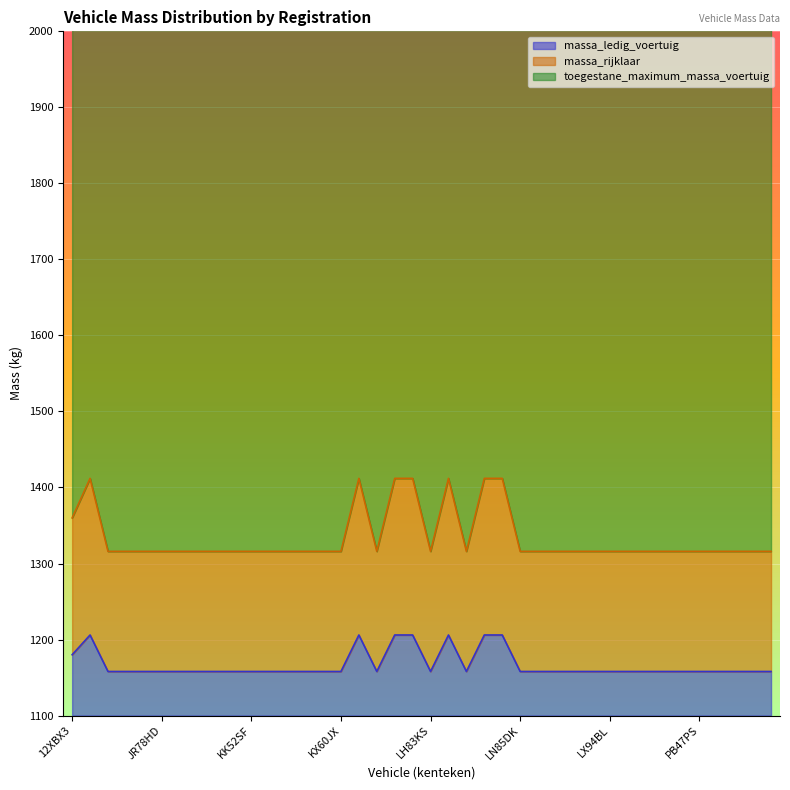

Is it true that massa_ledig_voertuig equals 1206 at LB05HZ?

True